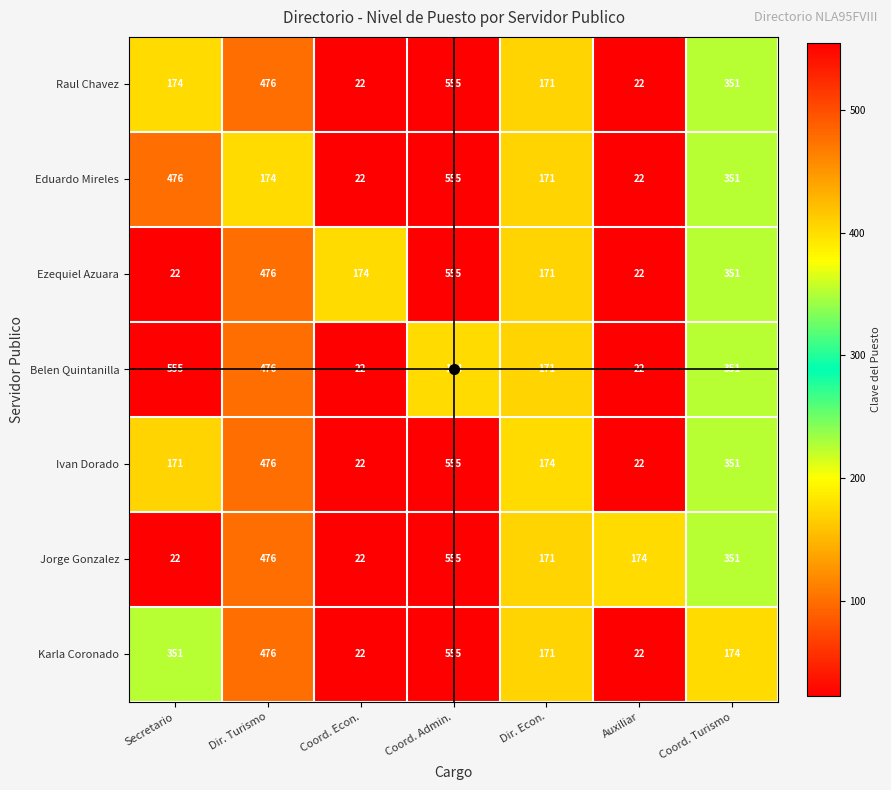

At which category is the sum across all series the highest?

Coord. Admin.